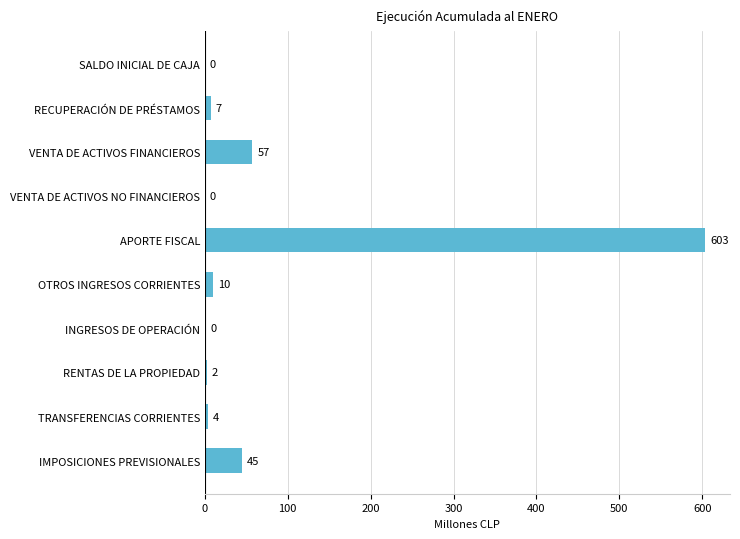

True or false: the data shows 7.2 at RECUPERACIÓN DE PRÉSTAMOS.

True